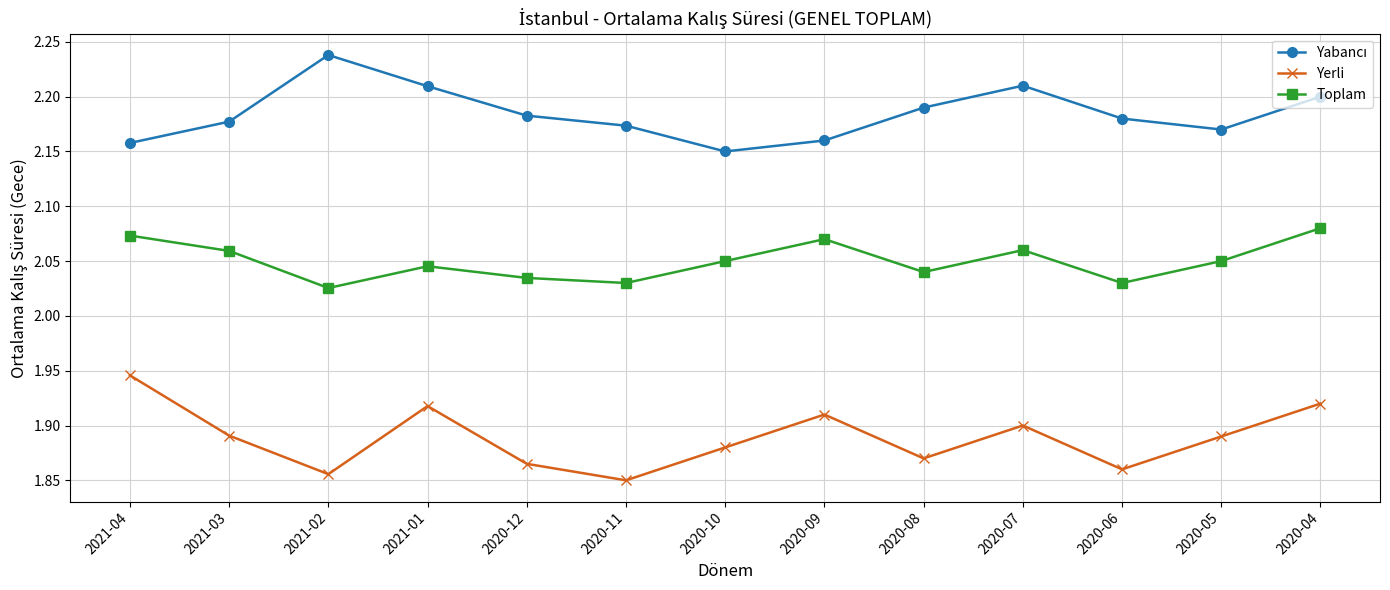

How many lines are shown in the chart?

3